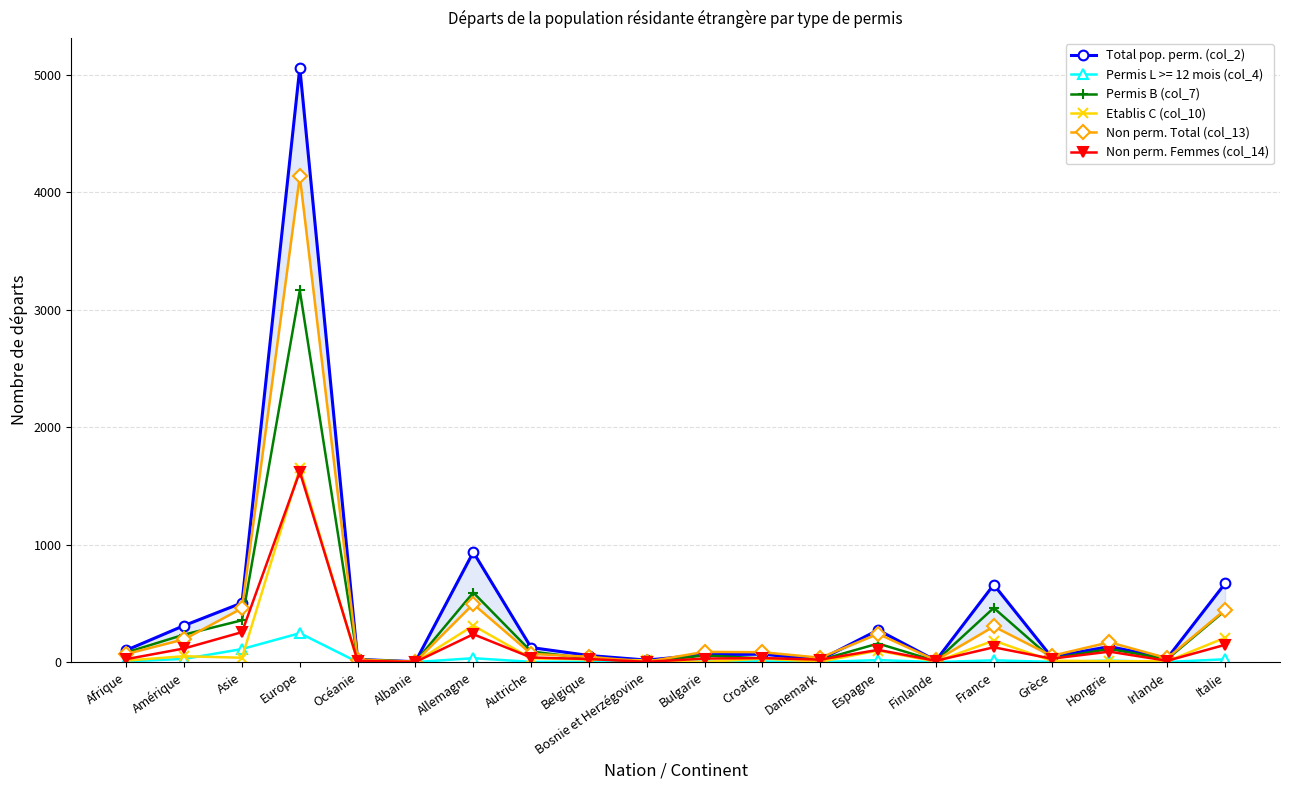

At how many categories does at least one series exceed 2821?

1